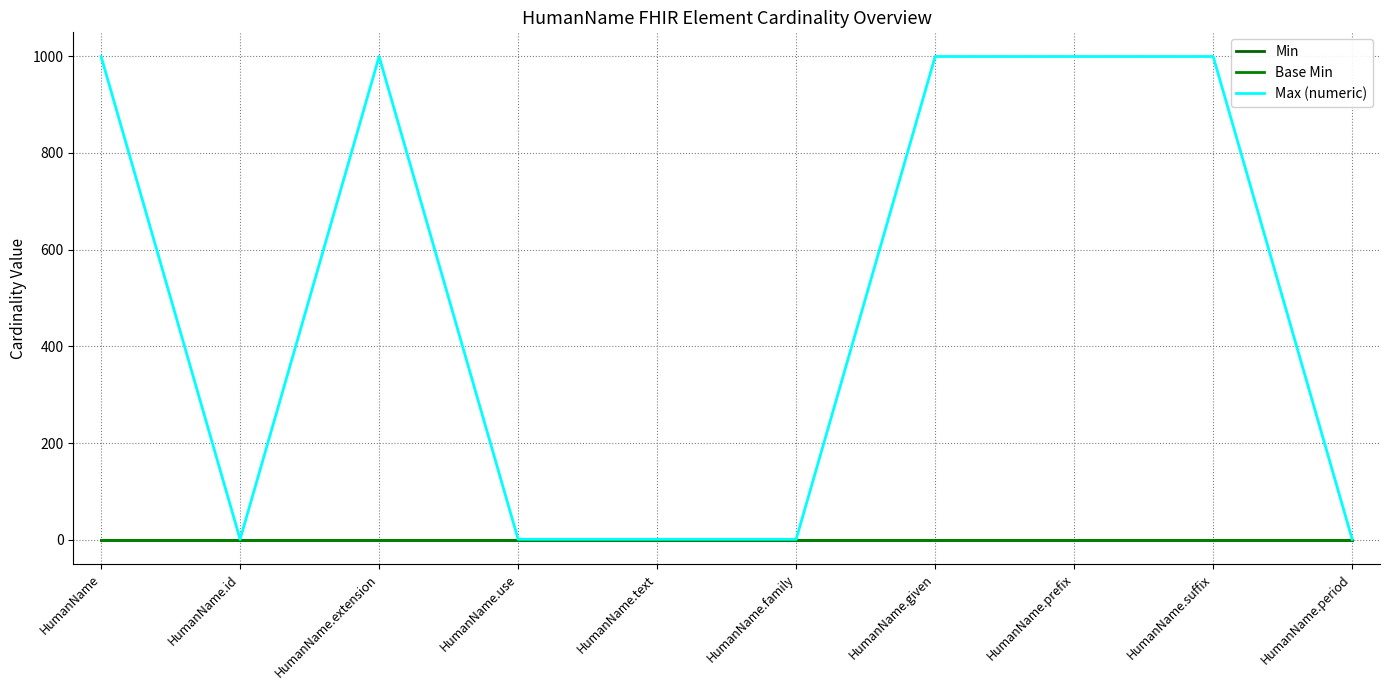

How many lines are shown in the chart?

3